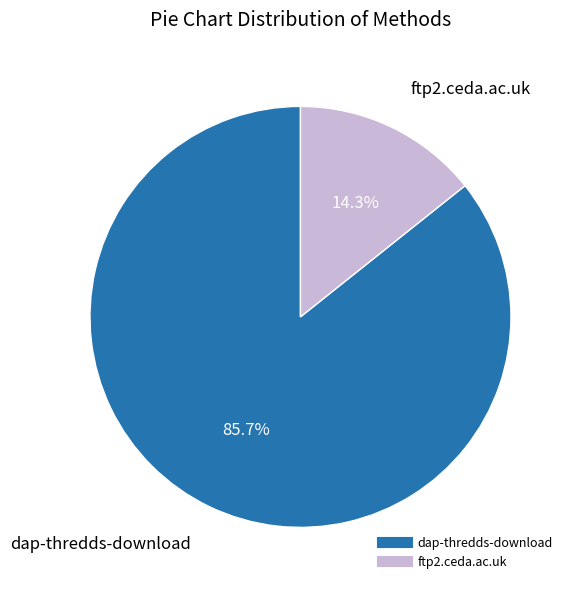

What portion of the pie excludes dap-thredds-download?

14.3%